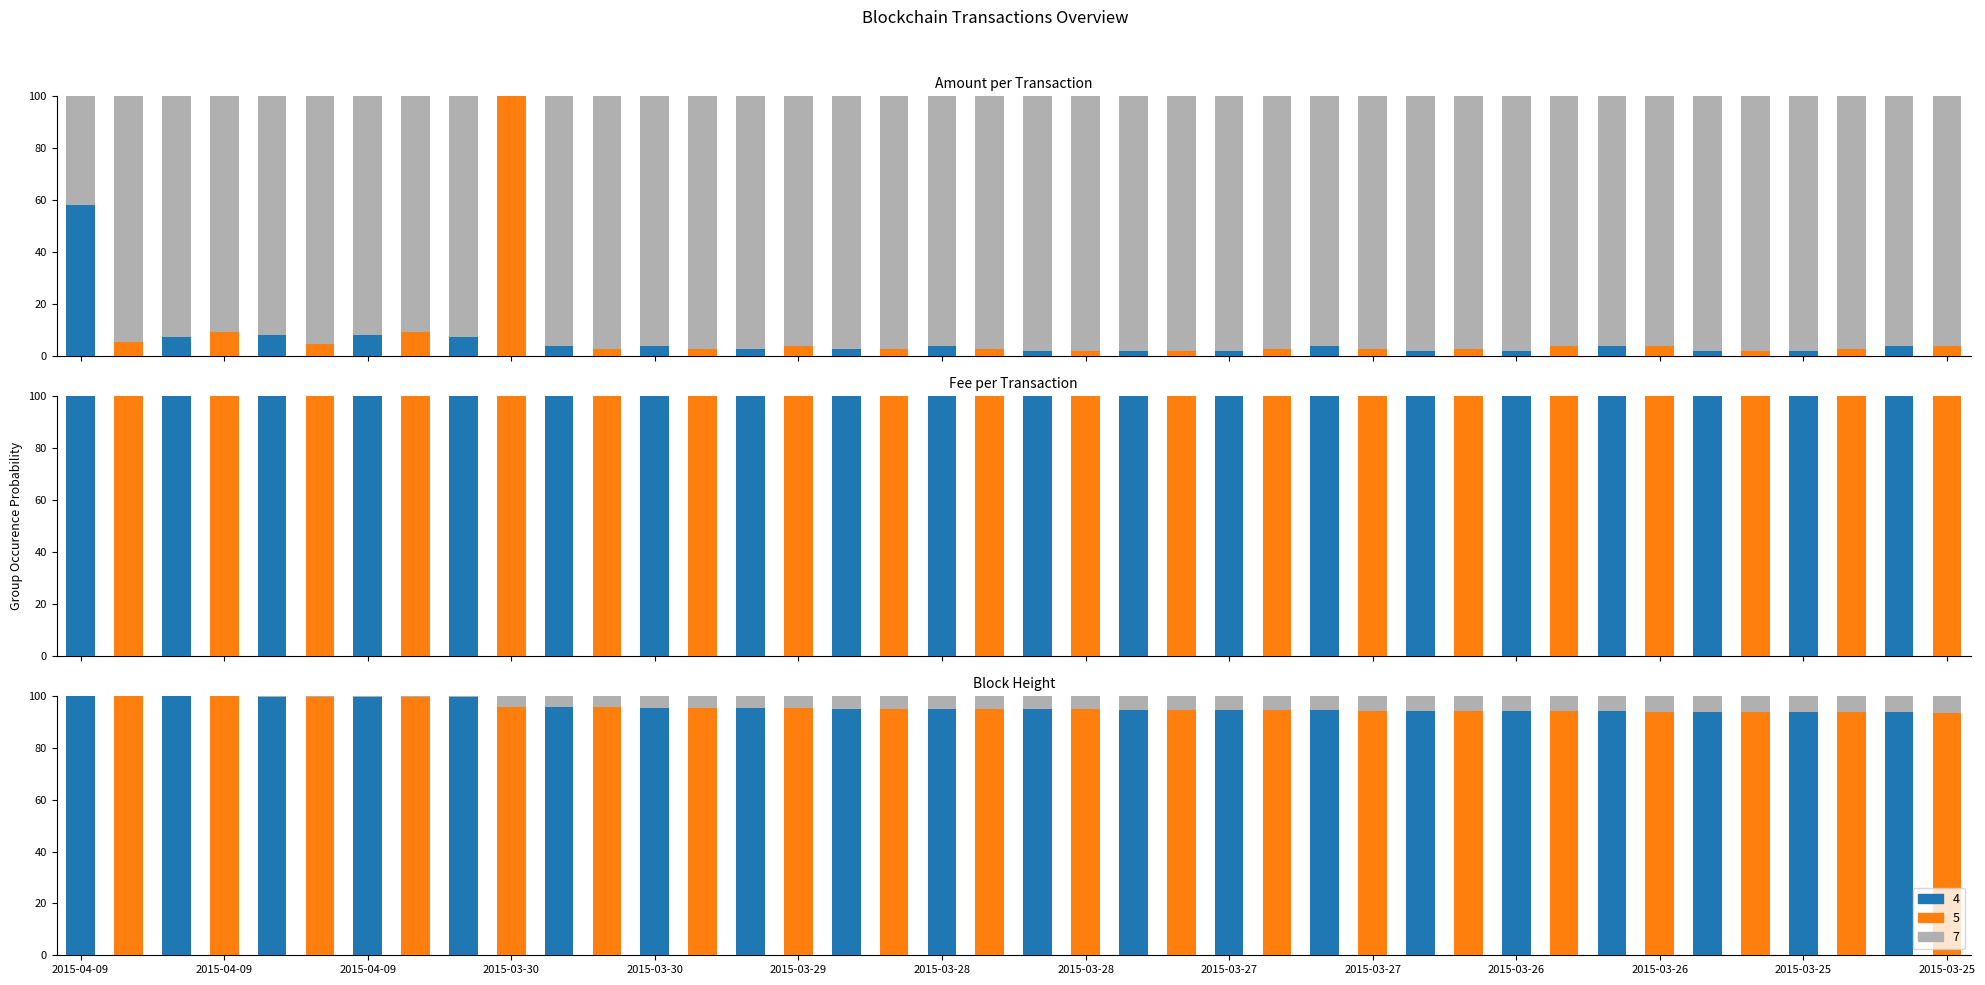

Between 2015-03-30 and 2015-03-29, which is larger?

2015-03-29